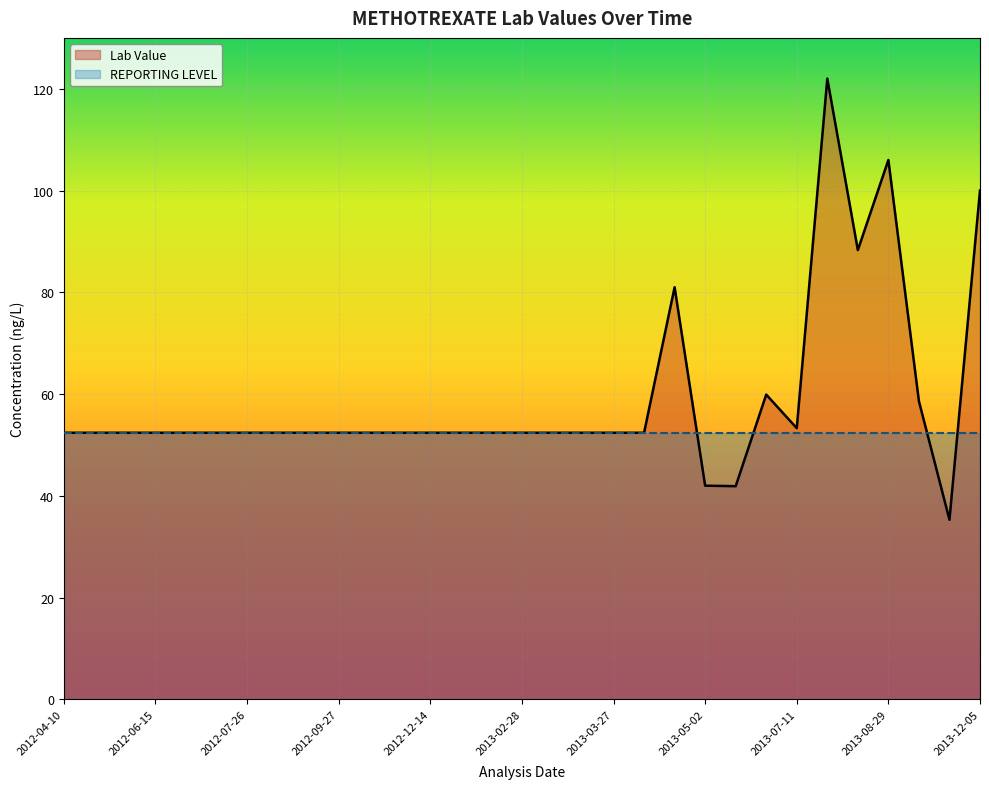

What is the label of the 29th point from the left?

2013-10-29